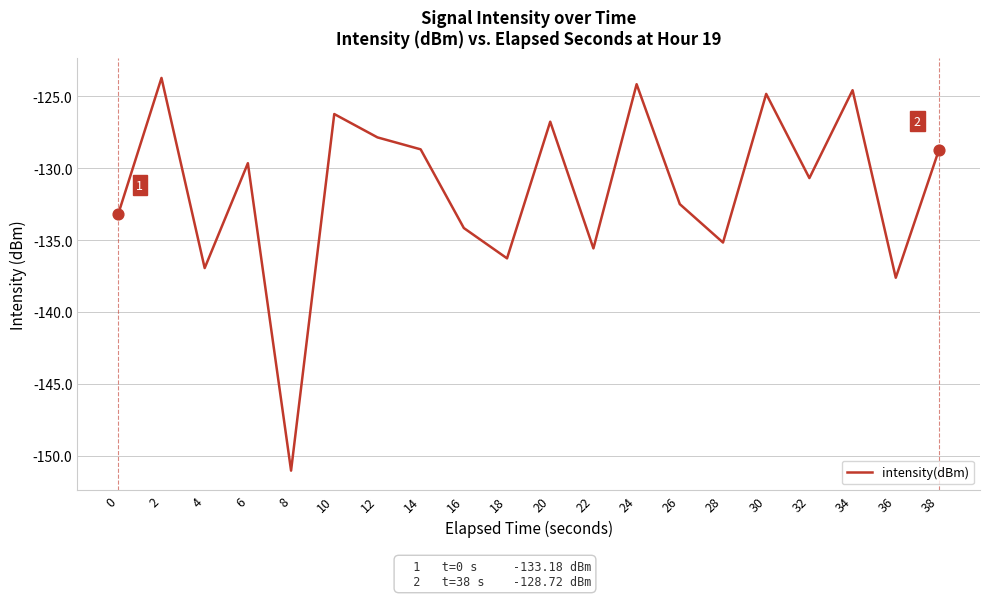

Which has a higher value, 14 or 34?

34